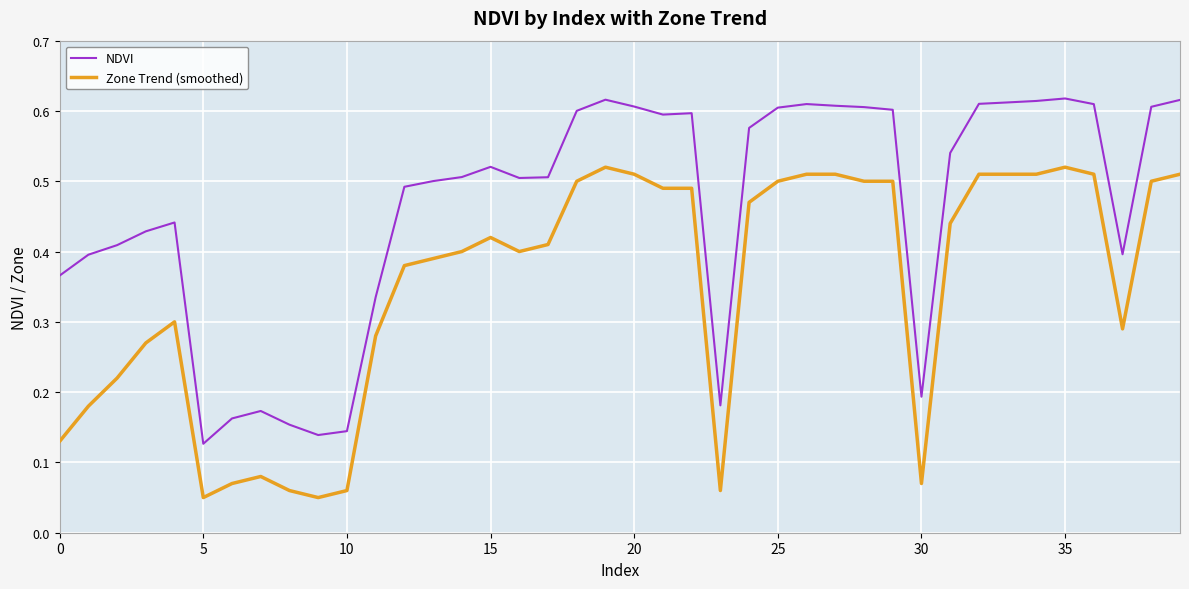

Which series has the widest spread of values?

NDVI